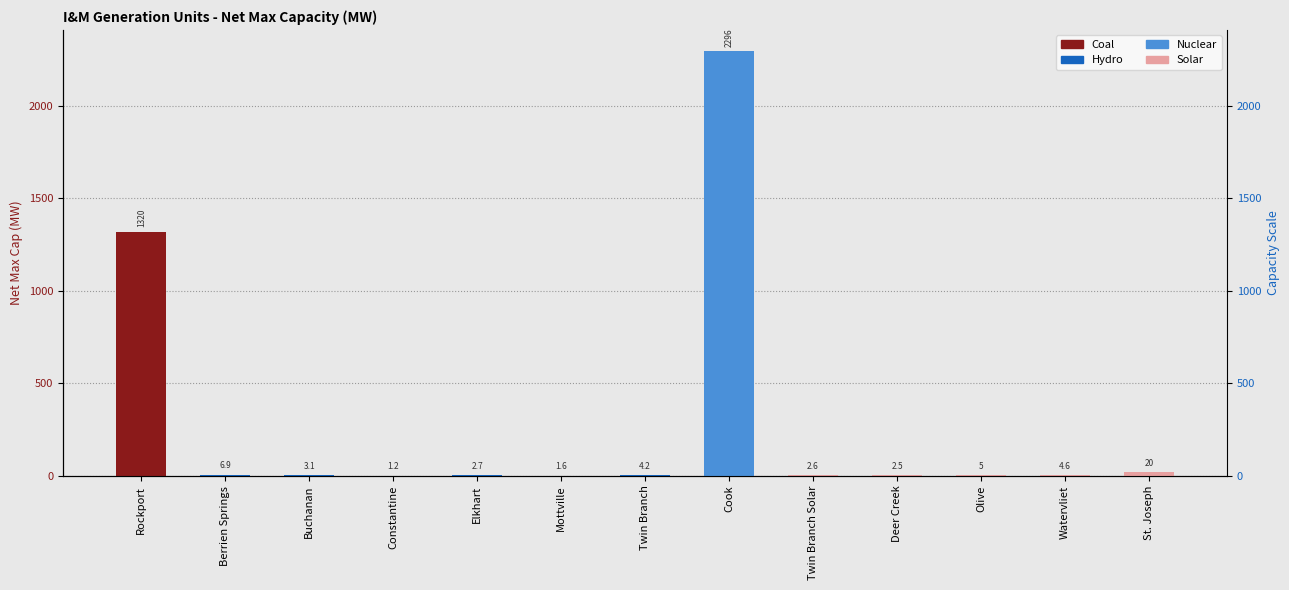

At which label is the value closest to 1148?

Rockport